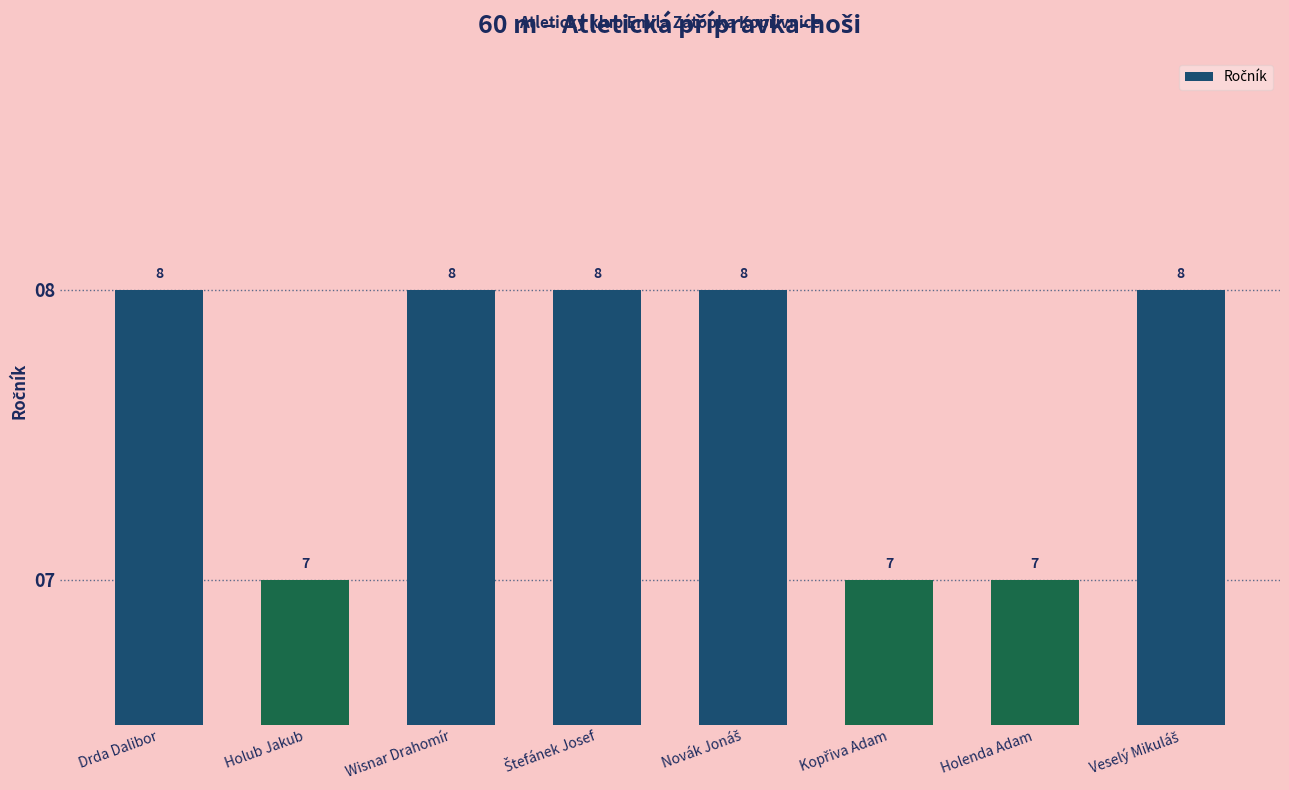

Count the values in the range 7 to 8.

8